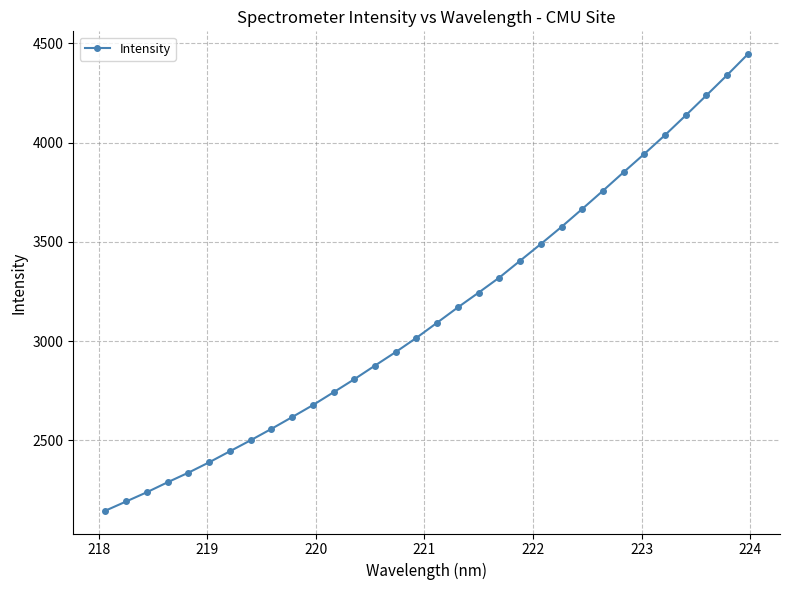

What is the smallest value displayed?

2144.9